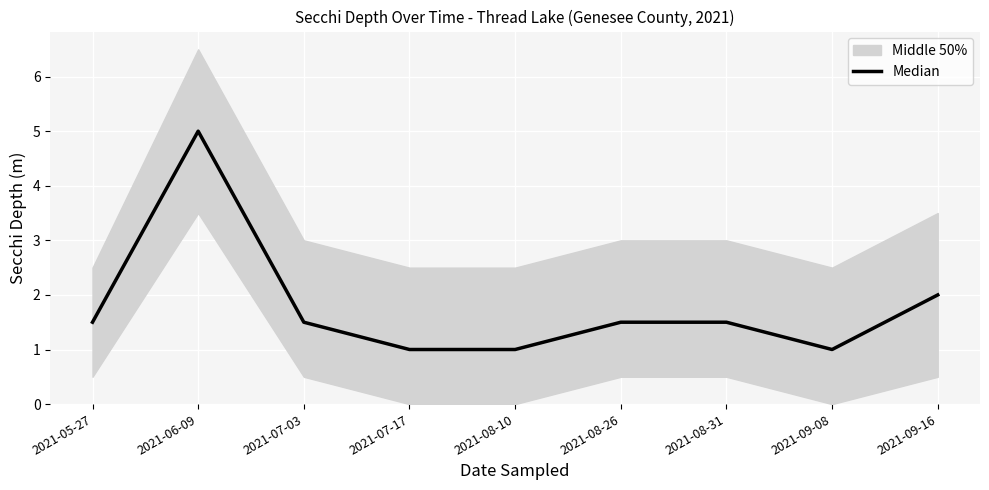

How many lines are shown in the chart?

1